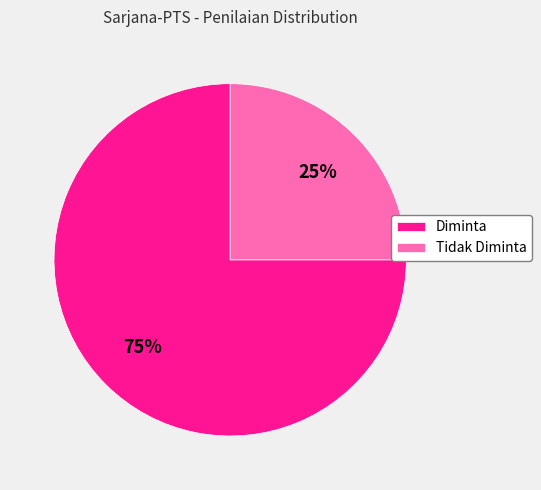

To the nearest percent, what is the combined percentage of Diminta and Tidak Diminta?

100%